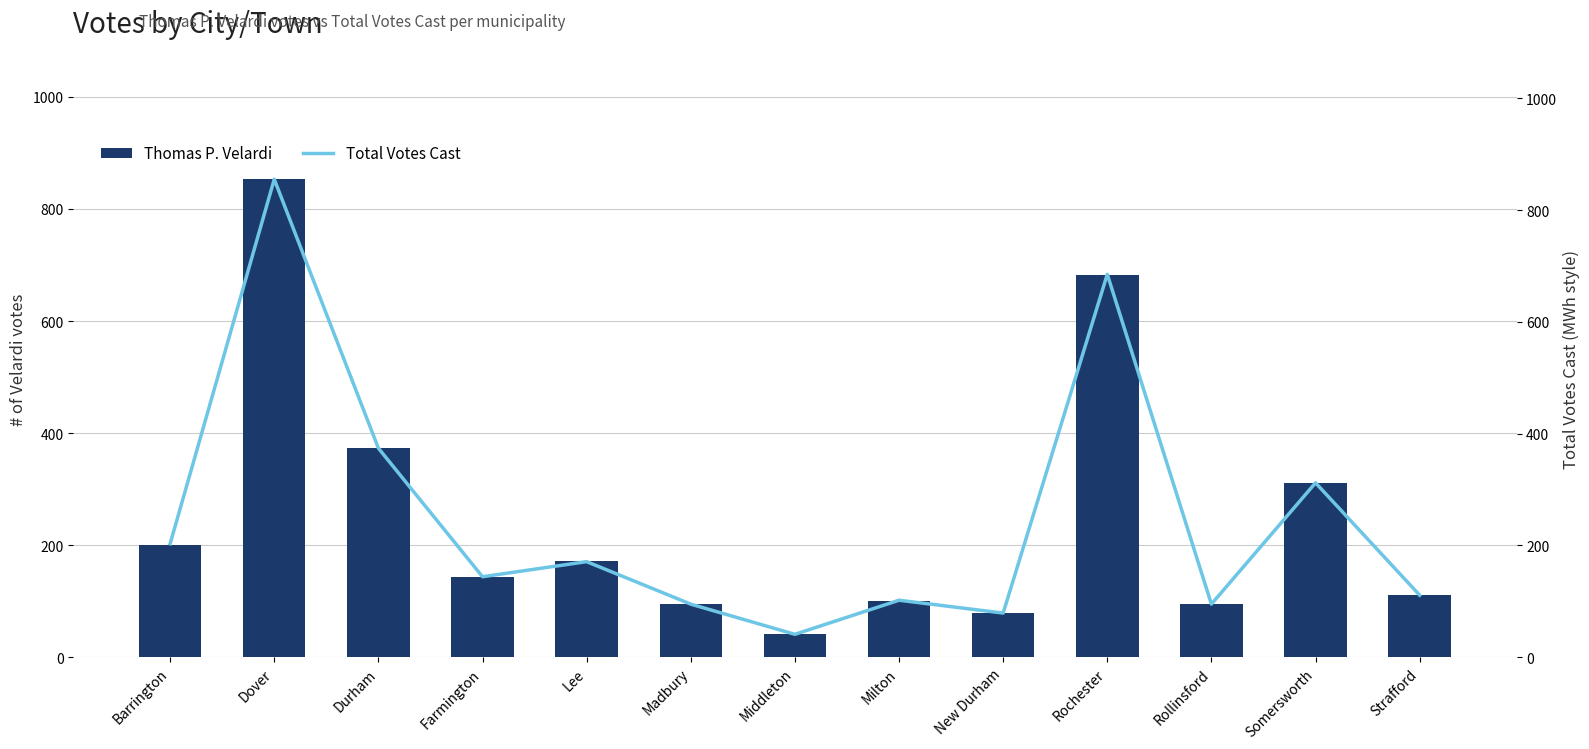

Rank the series at Rochester from highest to lowest value.

Total Votes Cast, Thomas P. Velardi